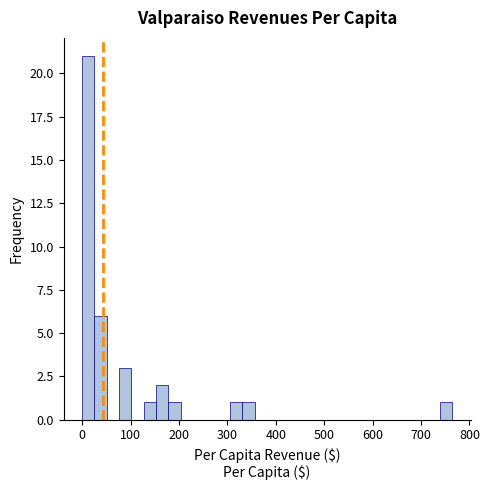

Around what value on the x-axis is the tallest bar? Give the approximate position of its centre, as read against the axis.

10